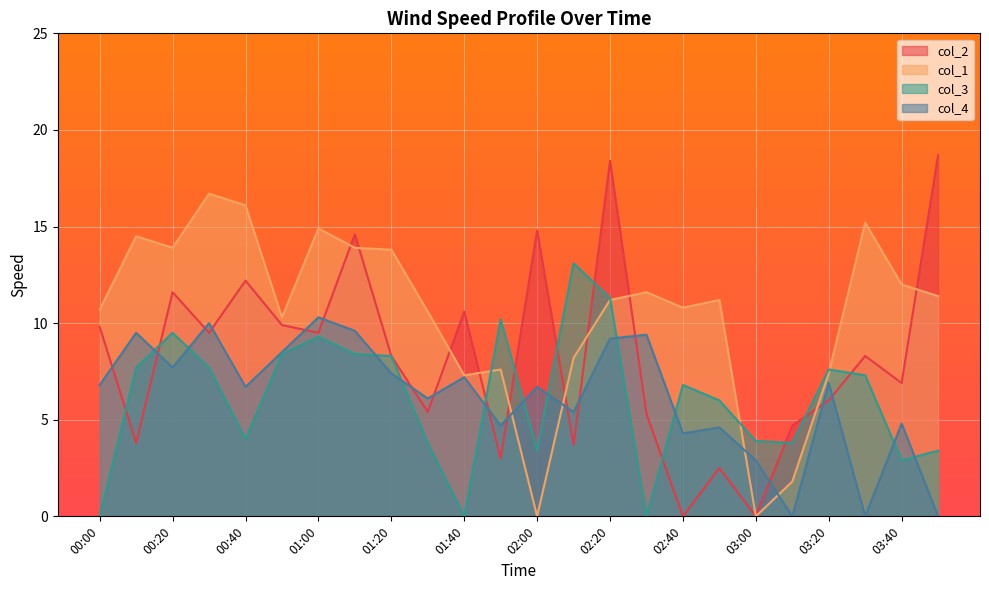

Reading left to right, extract all data points from this chart.

col_2: 9.8	3.8	11.6	9.5	12.2	9.9	9.5	14.6	8.3	5.4	10.6	3.0	14.8	3.7	18.4	5.3	0.0	2.5	0.0	4.7	6.0	8.3	6.9	18.7
col_1: 10.7	14.5	13.9	16.7	16.1	10.3	14.9	13.9	13.8	10.6	7.3	7.6	0.0	8.2	11.2	11.6	10.8	11.2	0.0	1.8	7.4	15.2	12.0	11.4
col_3: 0.0	7.7	9.5	7.7	4.0	8.4	9.3	8.4	8.3	3.8	0.0	10.2	3.4	13.1	11.3	0.0	6.8	6.0	3.9	3.8	7.6	7.3	2.9	3.4
col_4: 6.8	9.5	7.7	10.0	6.7	8.5	10.3	9.6	7.4	6.1	7.2	4.7	6.7	5.4	9.2	9.4	4.3	4.6	2.9	0.0	6.9	0.0	4.8	0.0